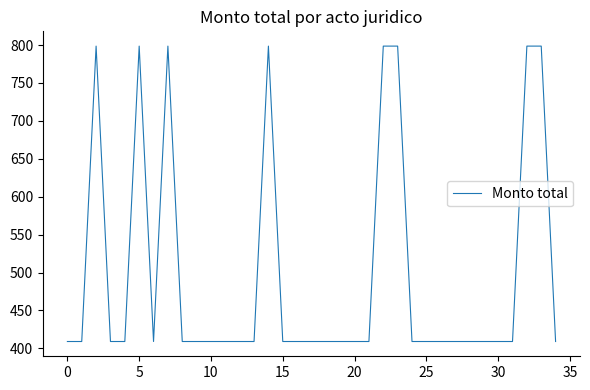

What is the smallest value displayed?

409.1